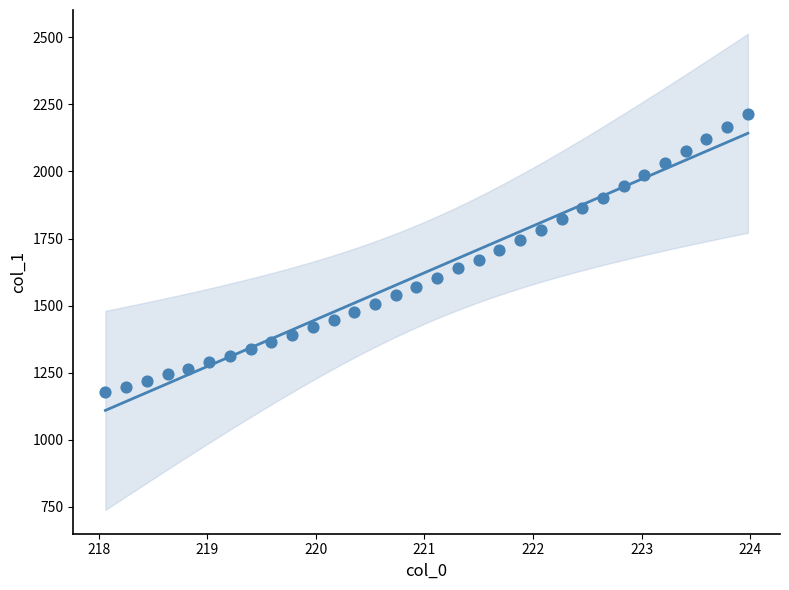

What is the range of X values (max minus min)?

5.9